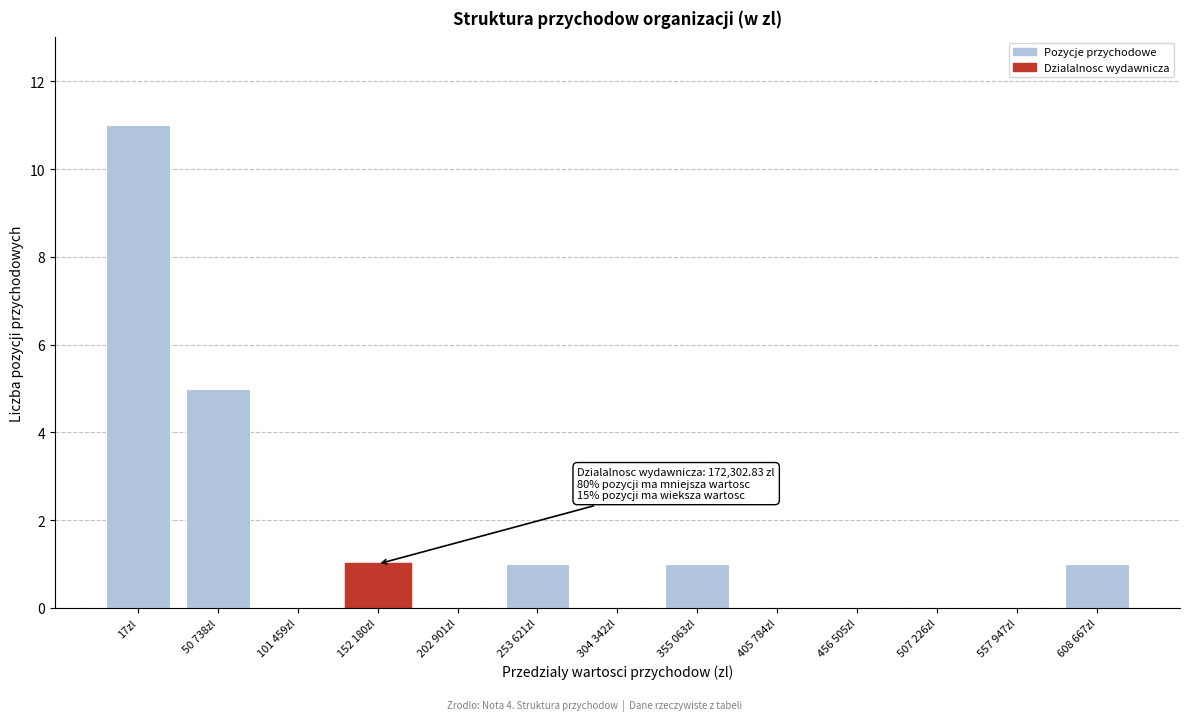

Reading right to left, transcribe all the data shown in this chart.

608 667zl=1	557 947zl=0	507 226zl=0	456 505zl=0	405 784zl=0	355 063zl=1	304 342zl=0	253 621zl=1	202 901zl=0	152 180zl=1	101 459zl=0	50 738zl=5	17zl=11